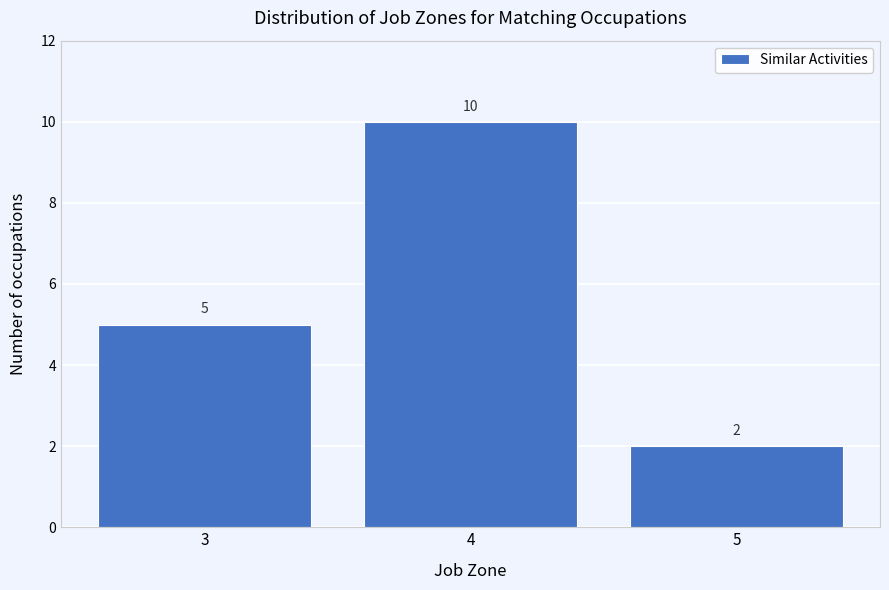

Which range on the x-axis has the tallest bar?

3.5 to 4.5